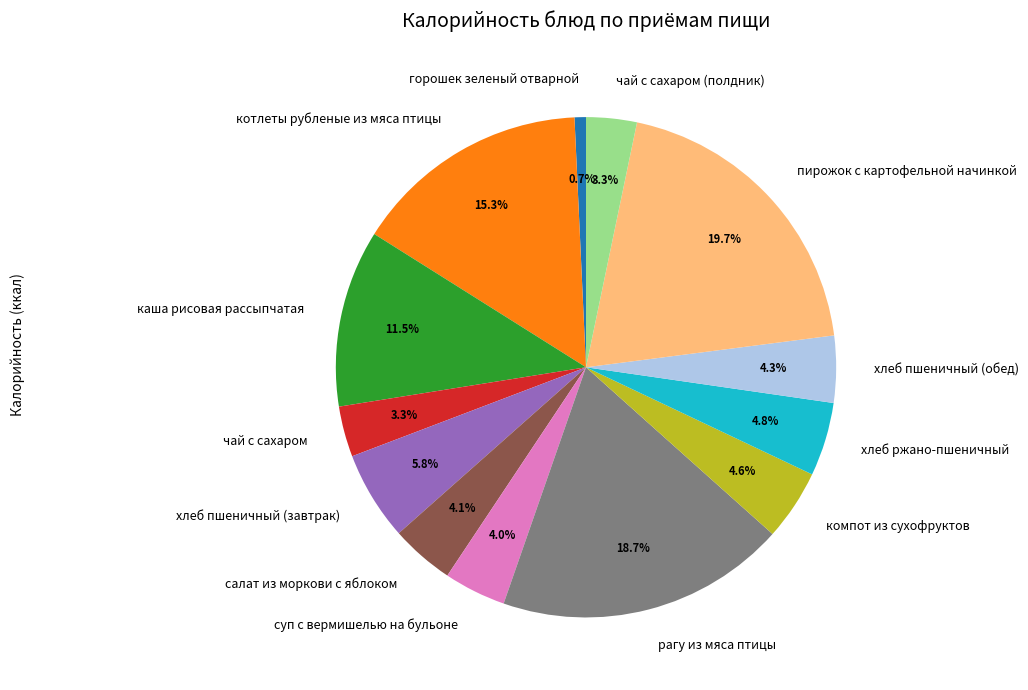

What is the smallest slice in the pie chart?

горошек зеленый отварной